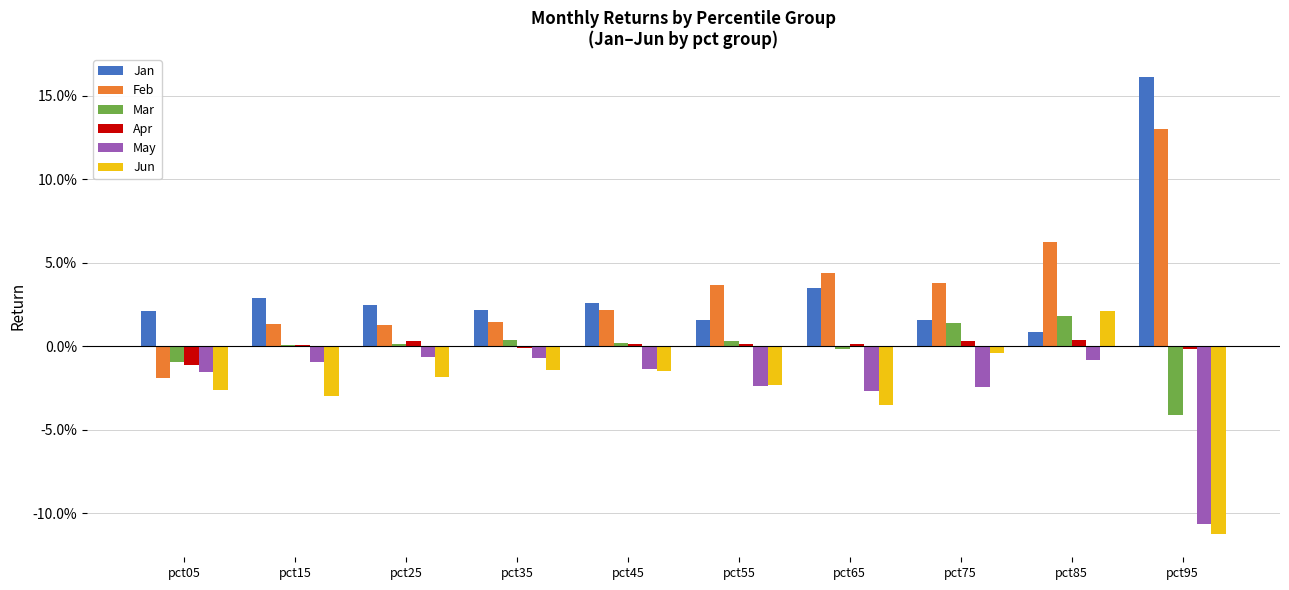

Which series changed the most between pct45 and pct55?

Feb